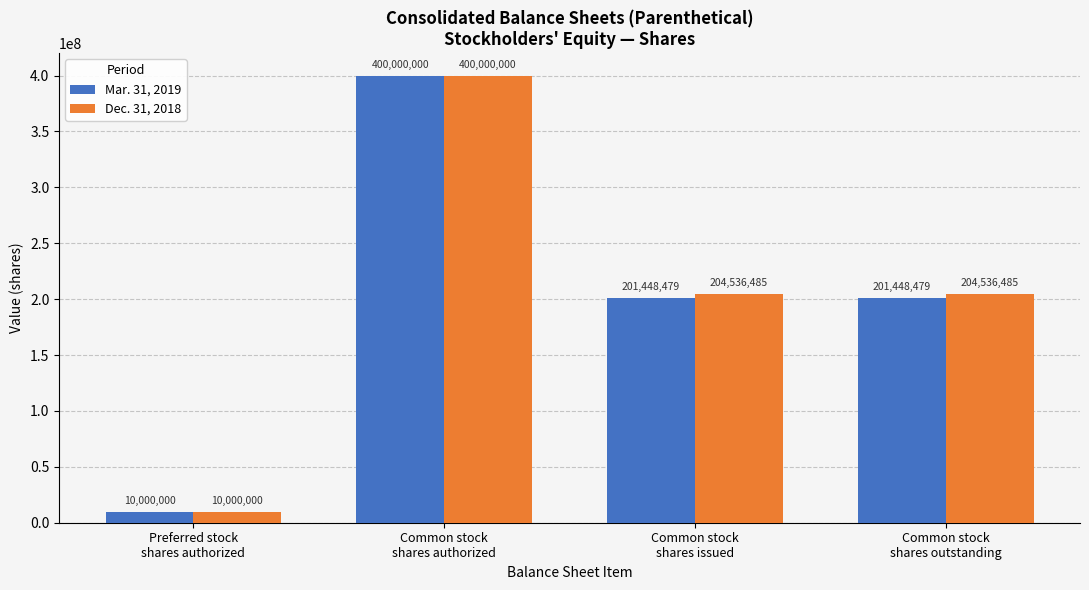

Reading left to right, extract all data points from this chart.

Mar. 31, 2019: Preferred stock
shares authorized=10000000	Common stock
shares authorized=400000000	Common stock
shares issued=201448479	Common stock
shares outstanding=201448479
Dec. 31, 2018: Preferred stock
shares authorized=10000000	Common stock
shares authorized=400000000	Common stock
shares issued=204536485	Common stock
shares outstanding=204536485